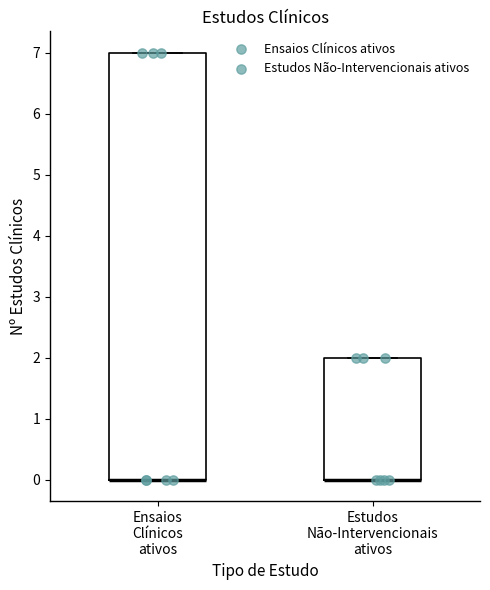

Which box is the tallest, from its lower edge to its upper edge?

Ensaios Clínicos ativos